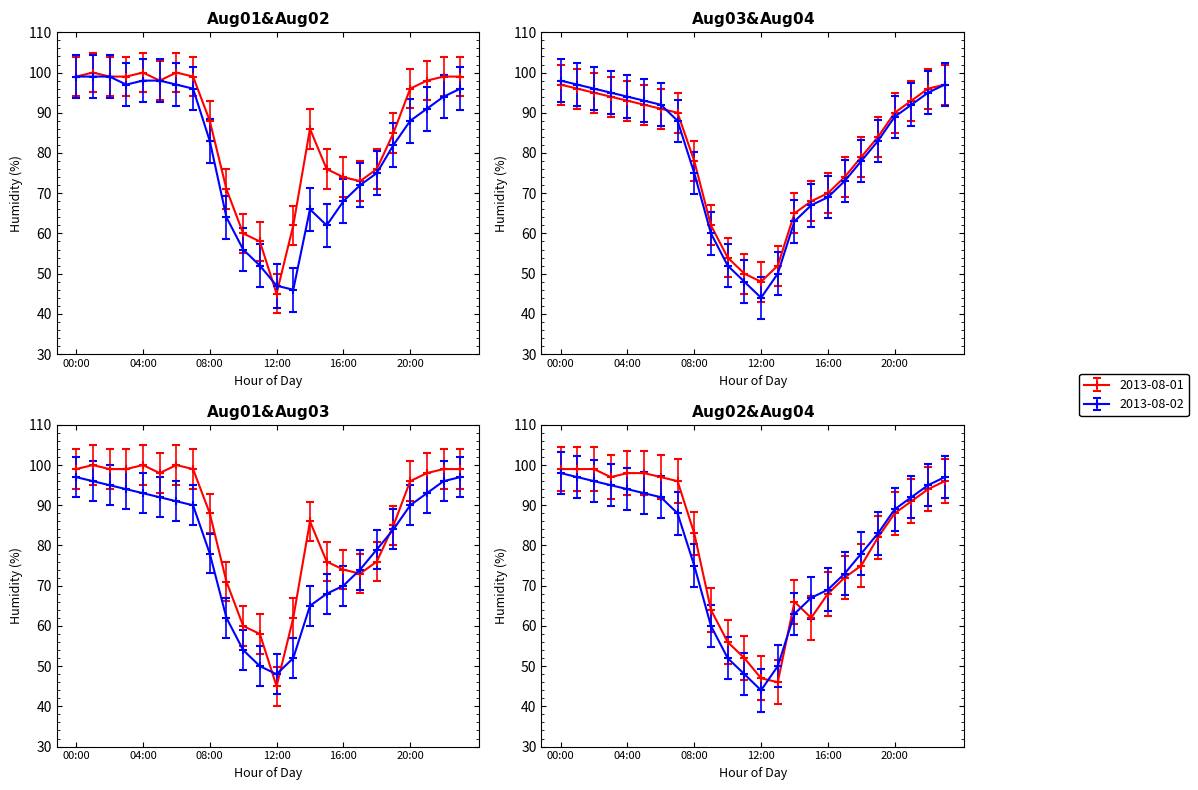

How many data points does each series have?

24